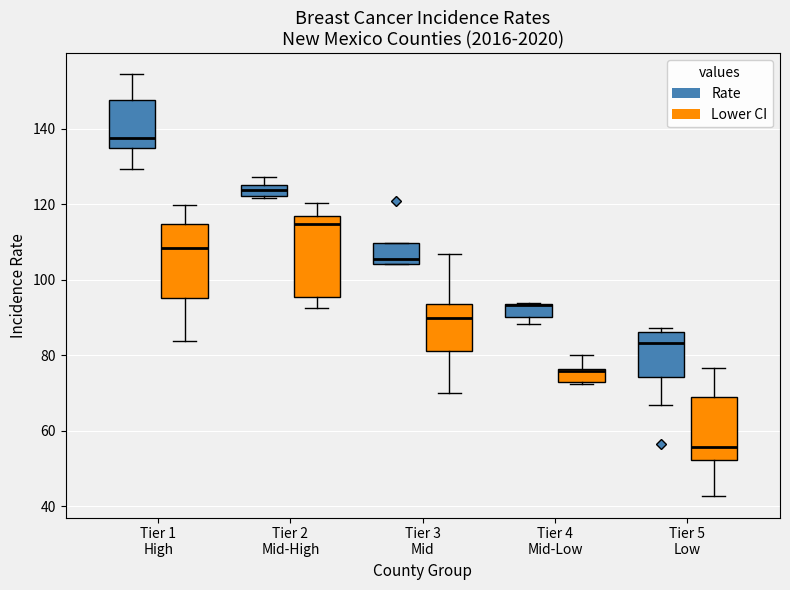

Reading left to right, read every box against the y-axis: the position of its median line, the range the box covers, and the ends of its whiskers. The values are not printed on the chart, so give them approximately, as read against the axis.

Tier 1 High (Rate): median 138, box 134 to 148, whiskers 130 to 154
Tier 1 High (Lower CI): median 108, box 96 to 114, whiskers 84 to 120
Tier 2 Mid-High (Rate): median 124, box 122 to 126, whiskers 122 to 128
Tier 2 Mid-High (Lower CI): median 114, box 96 to 118, whiskers 92 to 120
Tier 3 Mid (Rate): median 106, box 104 to 110, whiskers 104 to 110
Tier 3 Mid (Lower CI): median 90, box 82 to 94, whiskers 70 to 106
Tier 4 Mid-Low (Rate): median 94 (drawn on the box's upper edge), box 90 to 94, whiskers 88 to 94
Tier 4 Mid-Low (Lower CI): median 76, box 72 to 76, whiskers 72 to 80
Tier 5 Low (Rate): median 84, box 74 to 86, whiskers 66 to 88
Tier 5 Low (Lower CI): median 56, box 52 to 68, whiskers 42 to 76